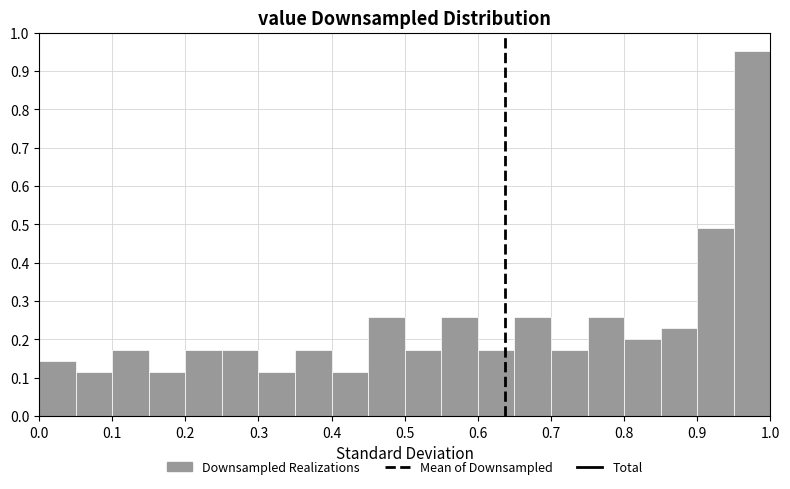

Over which range of the x-axis is the bar tallest?

0.95 to 1.00